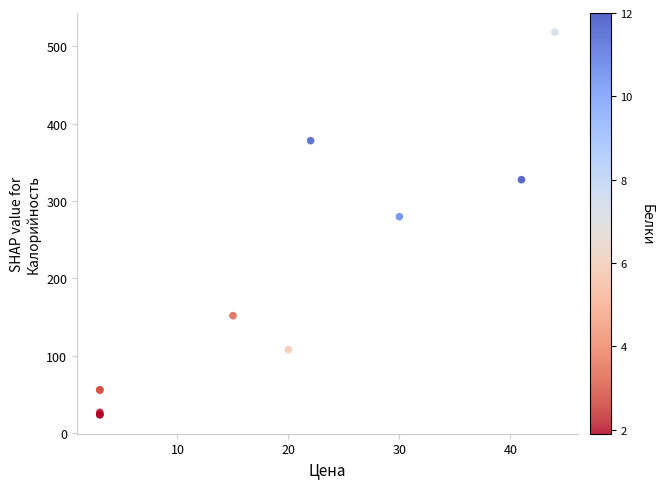

What Y value in the scatter plot is closest to 271?

279.8